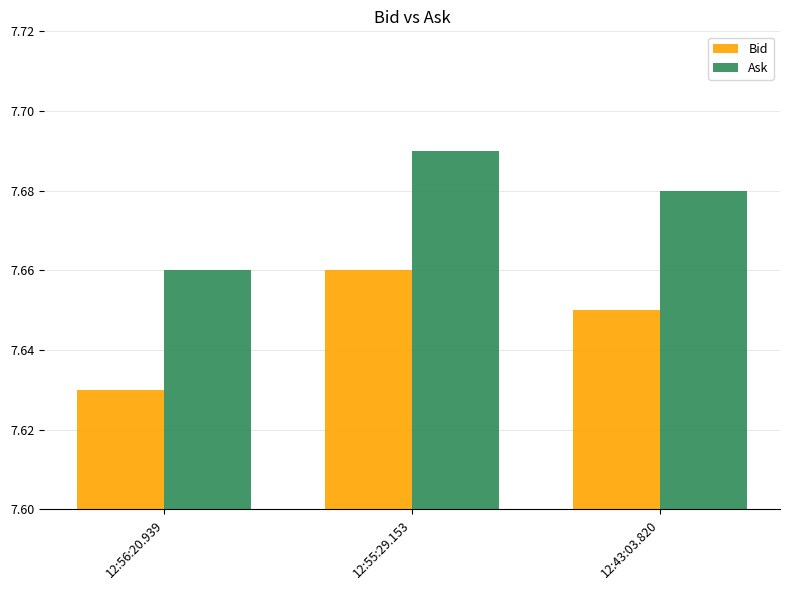

At which category is the sum across all series the highest?

12:55:29.153